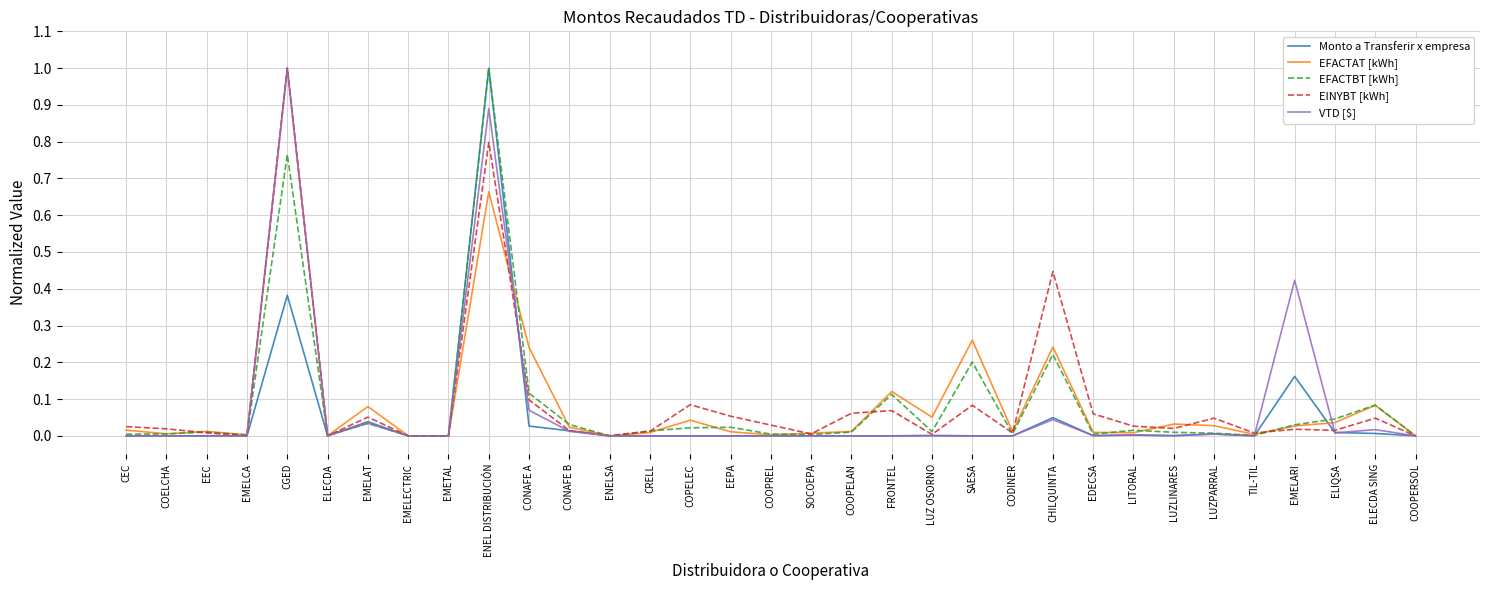

Between EEC and COOPELAN, which series saw the biggest shift?

EINYBT [kWh]